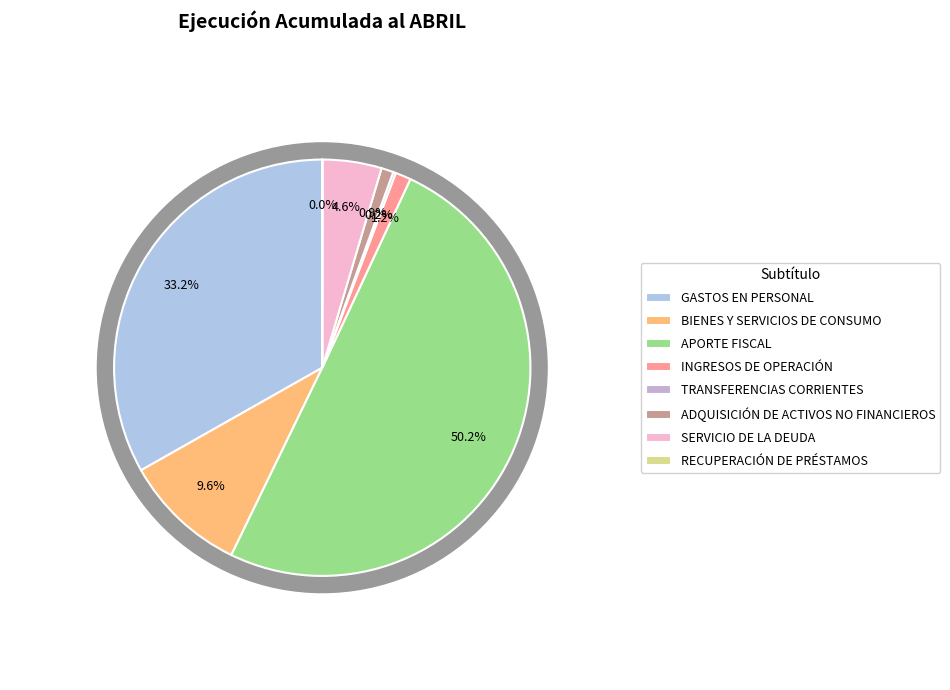

Which category accounts for the majority?

APORTE FISCAL